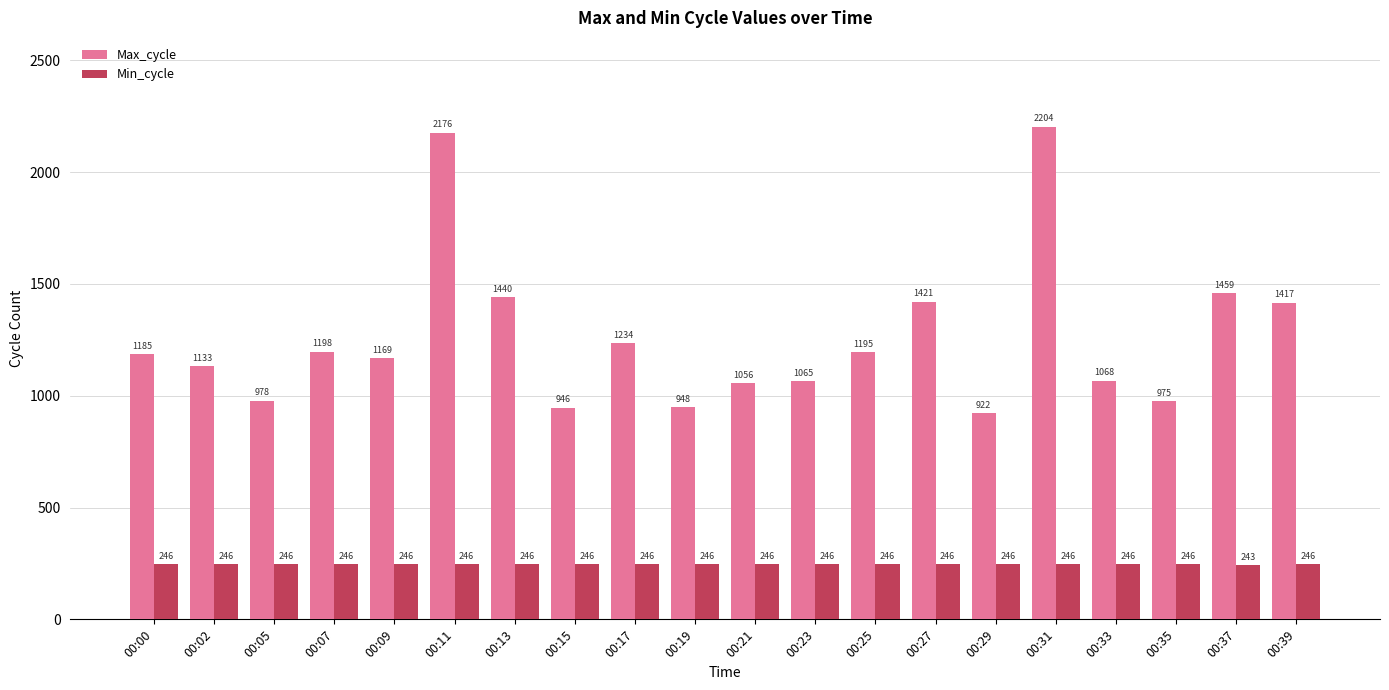

Which series has the widest spread of values?

Max_cycle